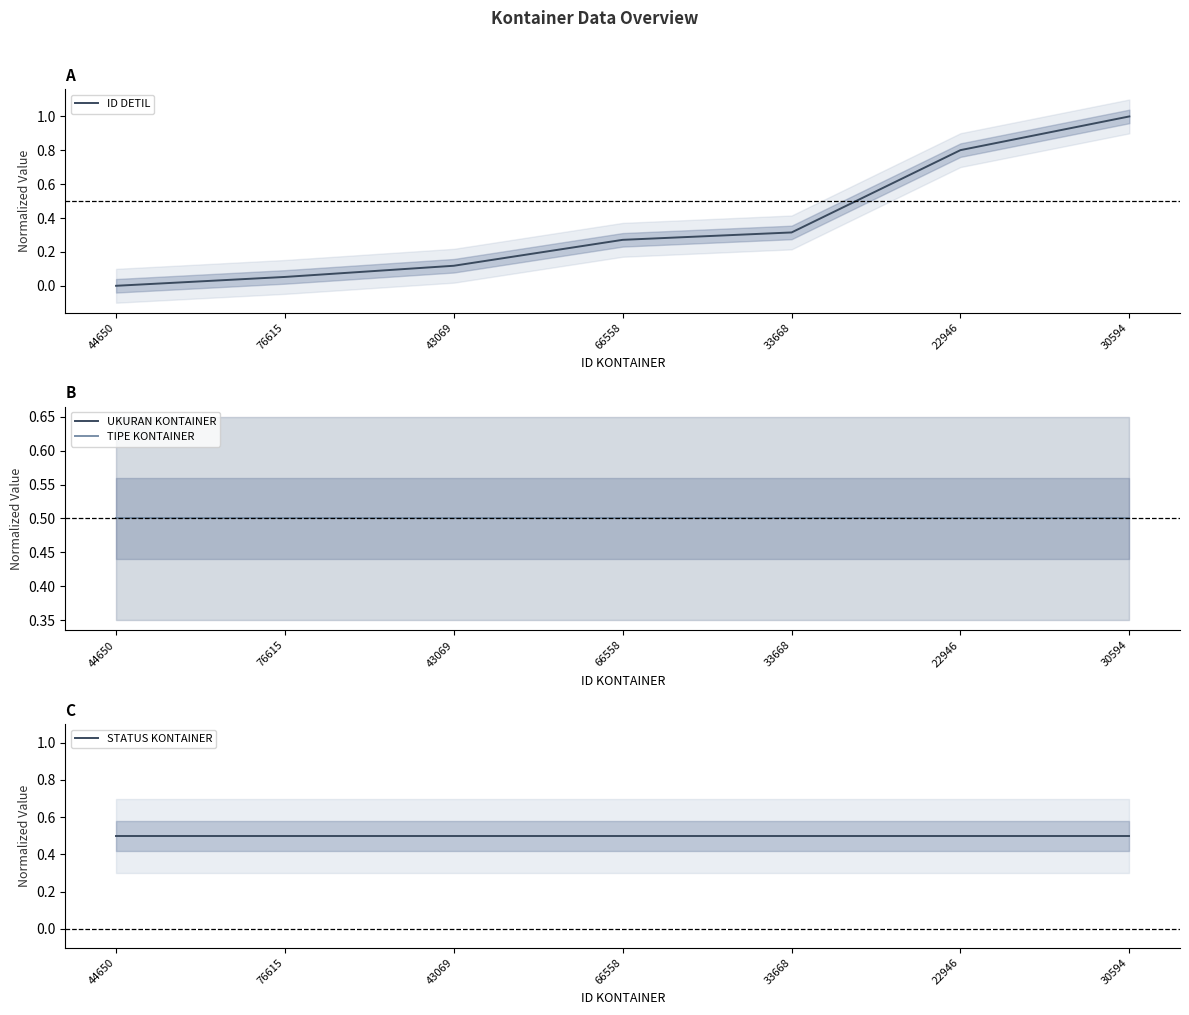

What is the greatest value displayed?

1.0